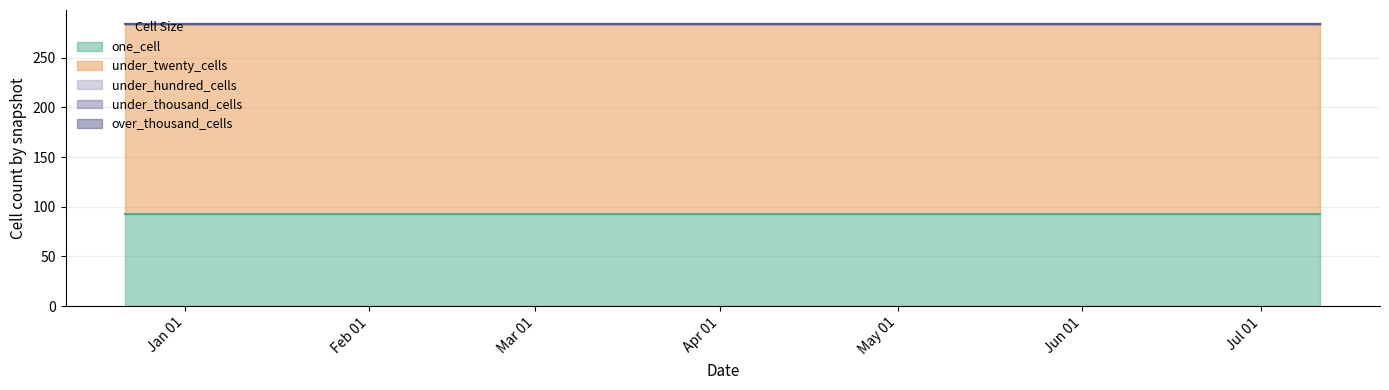

Is it true that under_hundred_cells equals 0 at 2017-12-22?

True